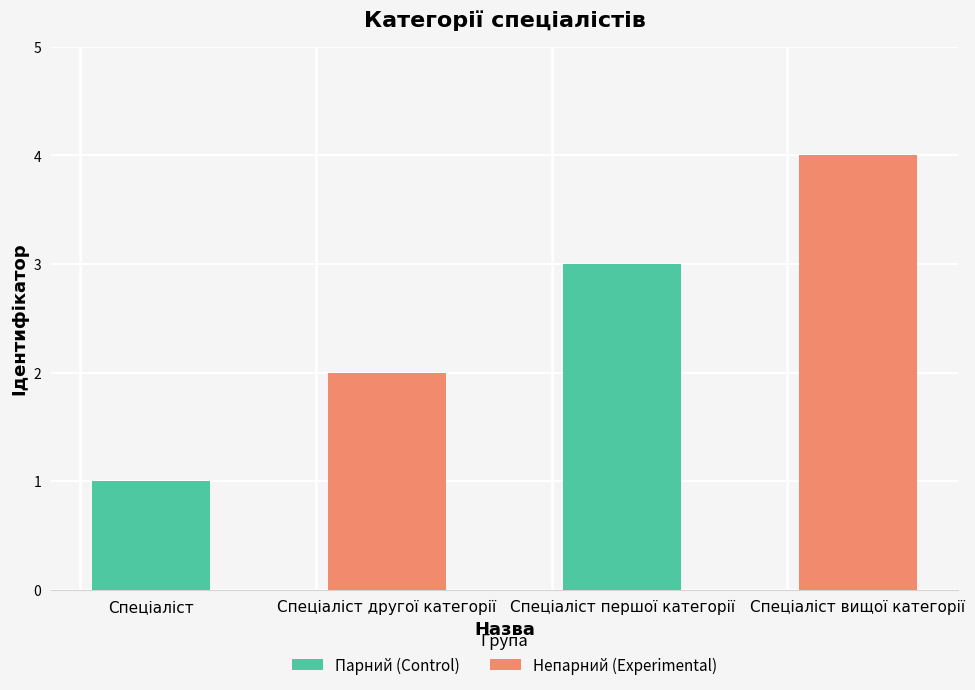

What position from the left is Спеціаліст?

1